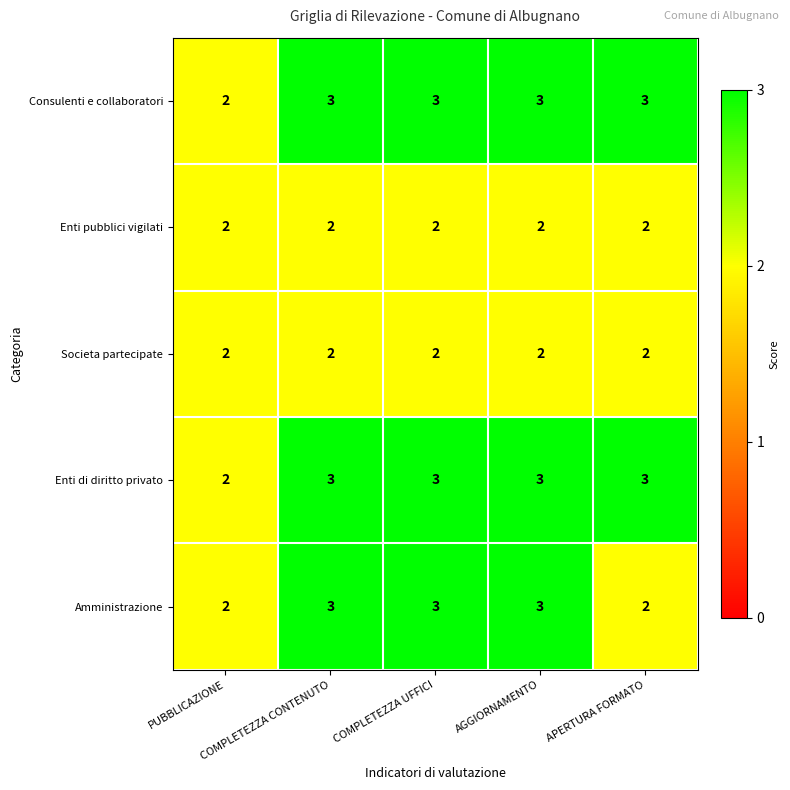

What is the sum of all Enti di diritto privato values?

14